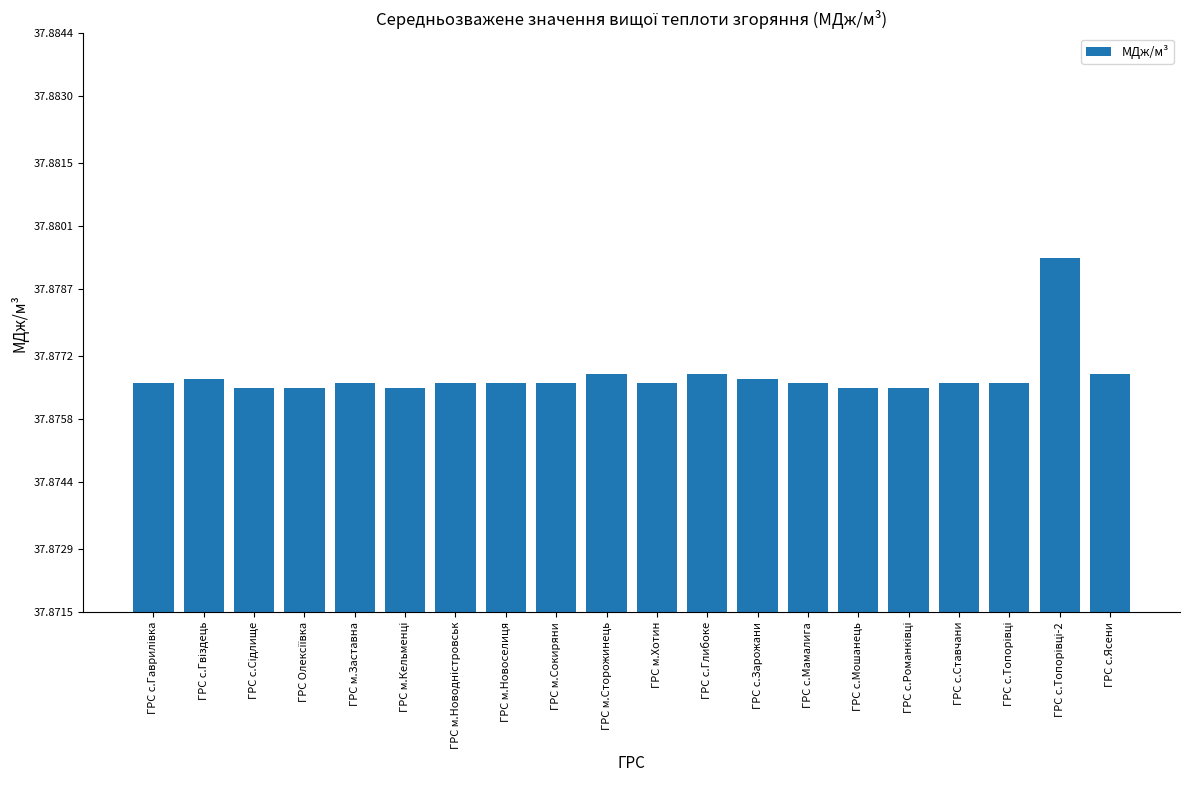

What is the sum of all values?

757.5